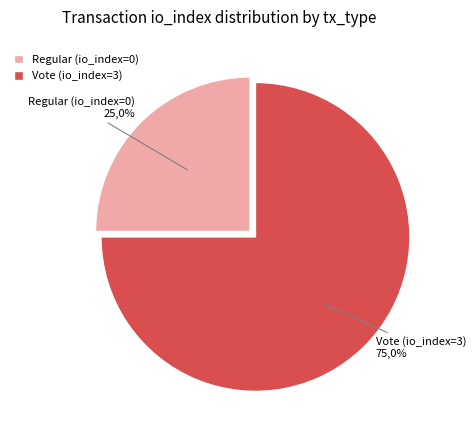

Does io_index=0 (Regular) represent more than half of the total?

No